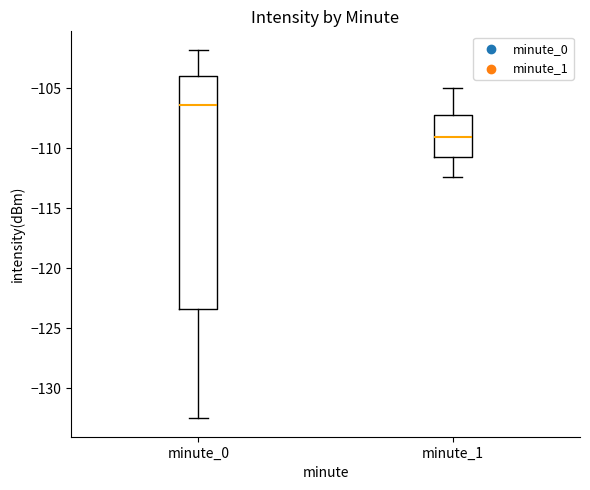

Which box's median line is the highest?

minute_0